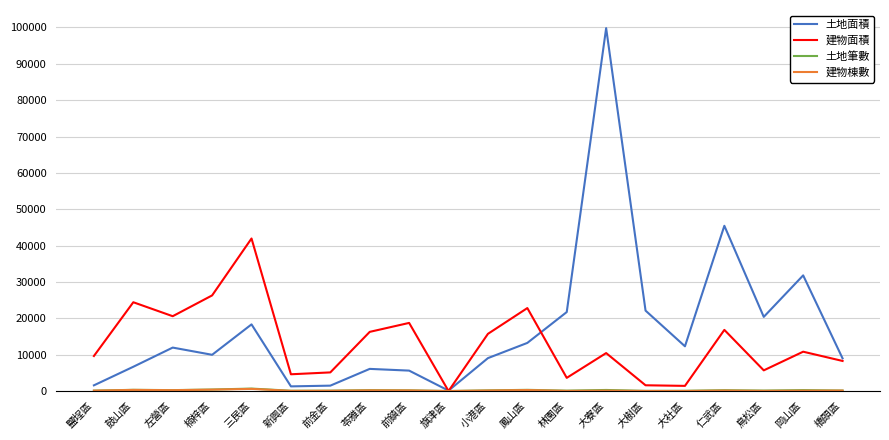

At which category is the sum across all series the highest?

大寮區